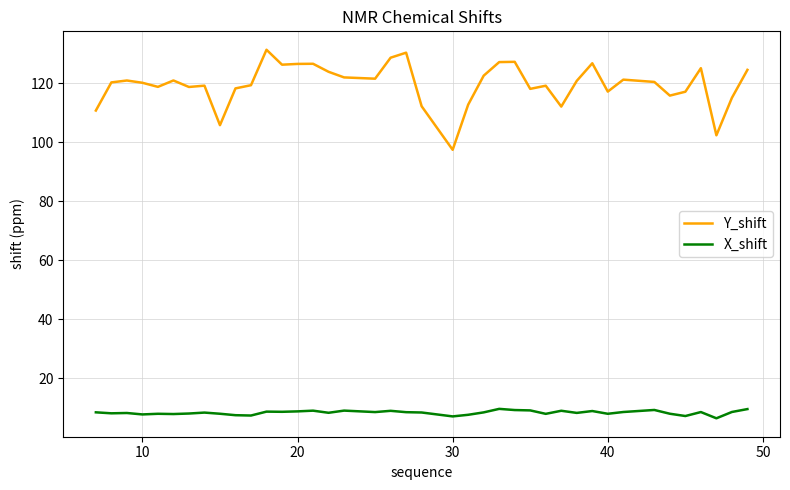

What is the highest value of the X_shift series?

9.6